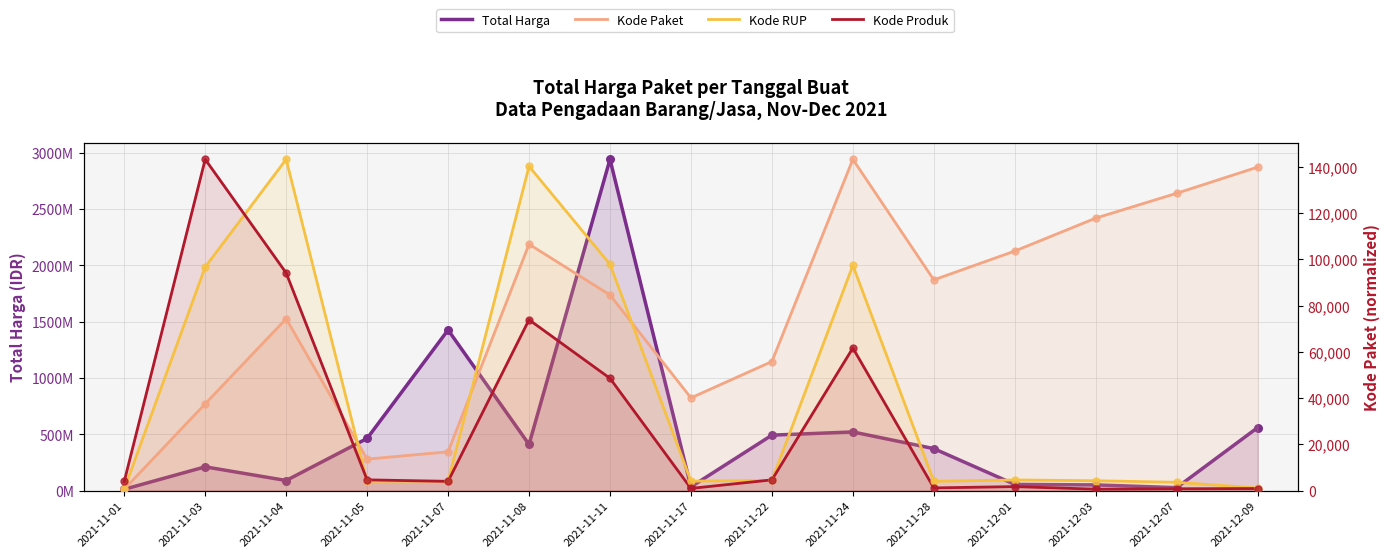

Is the value of Kode RUP at 2021-11-22 greater than the value of Total Harga at 2021-11-24?

No